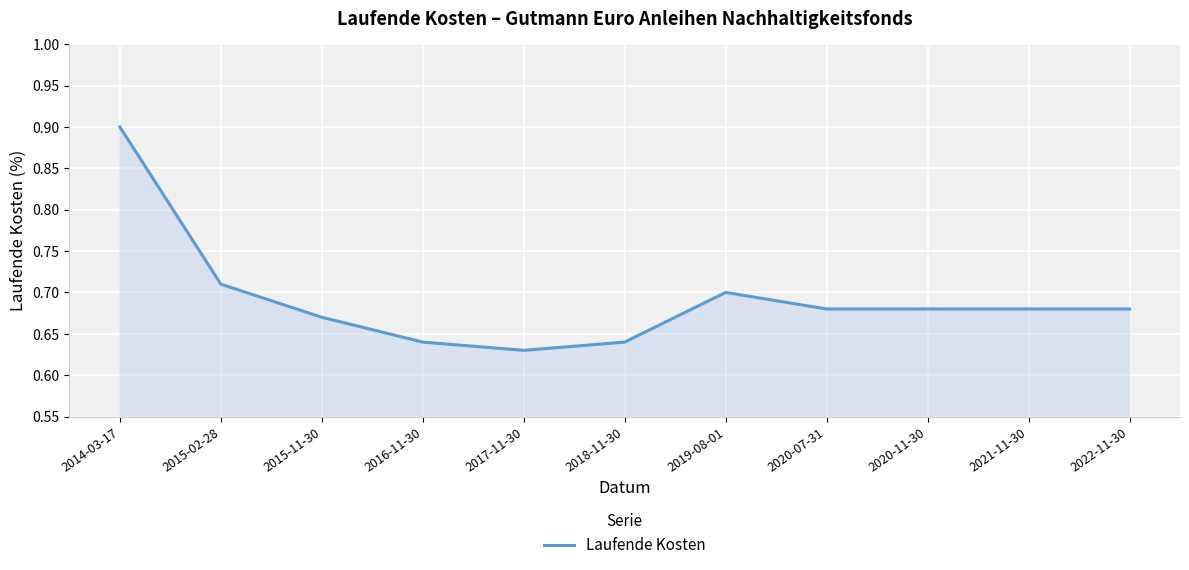

Which label corresponds to the largest value in the chart?

2014-03-17